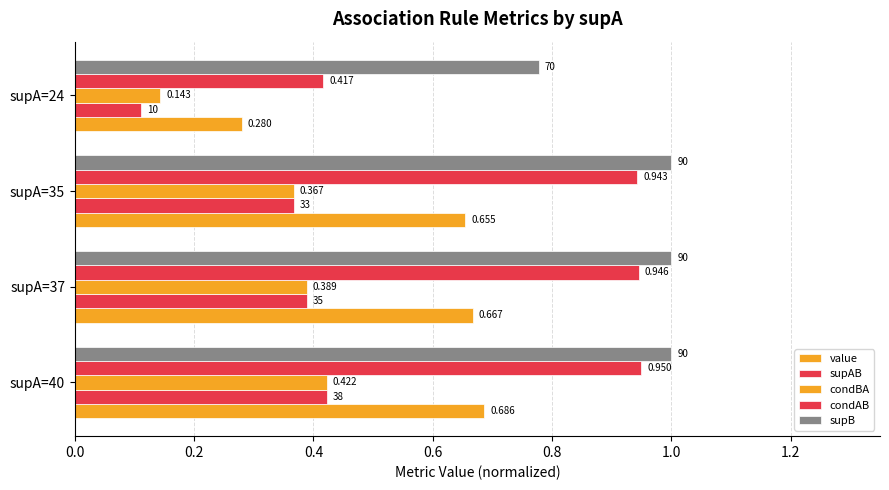

How many distinct data groups are displayed?

5